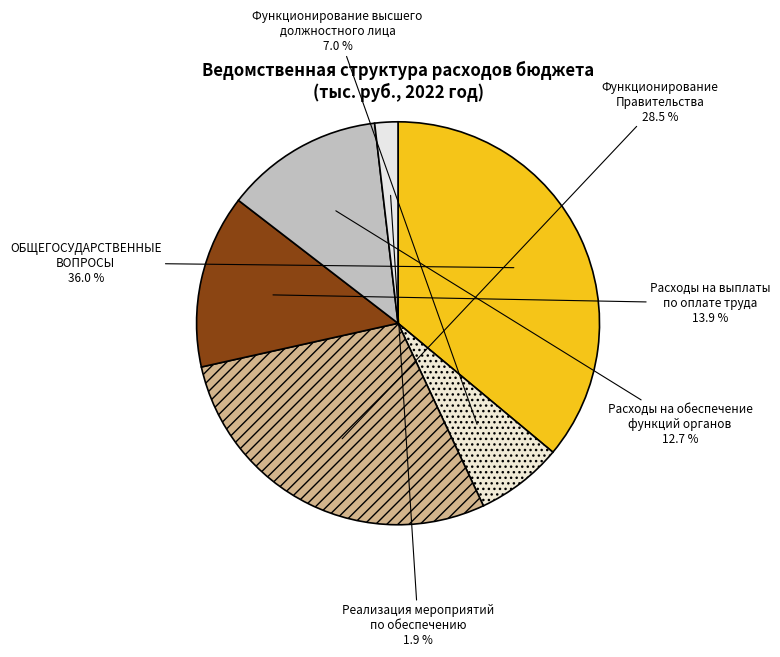

How many segments does this pie chart have?

6